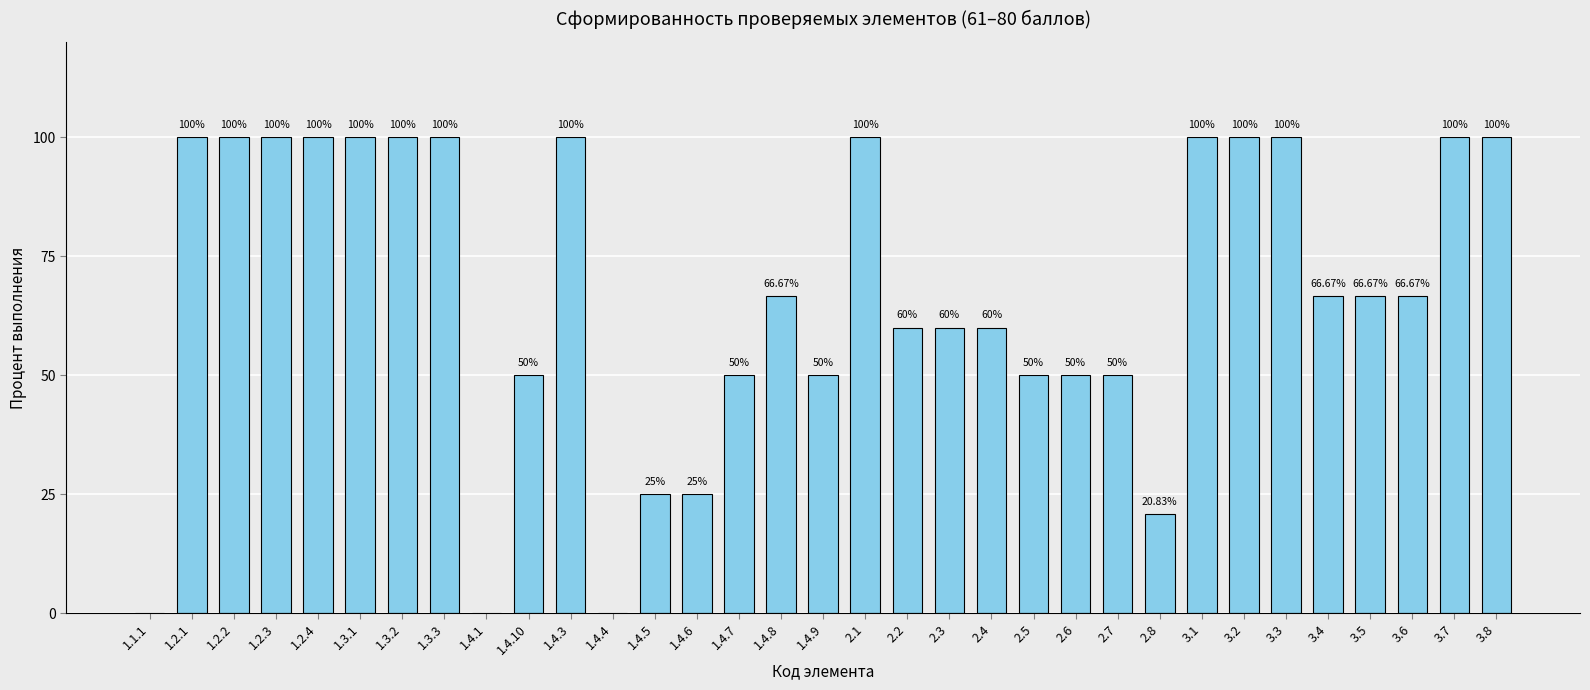

What value does the data have at 1.2.1?

100.0